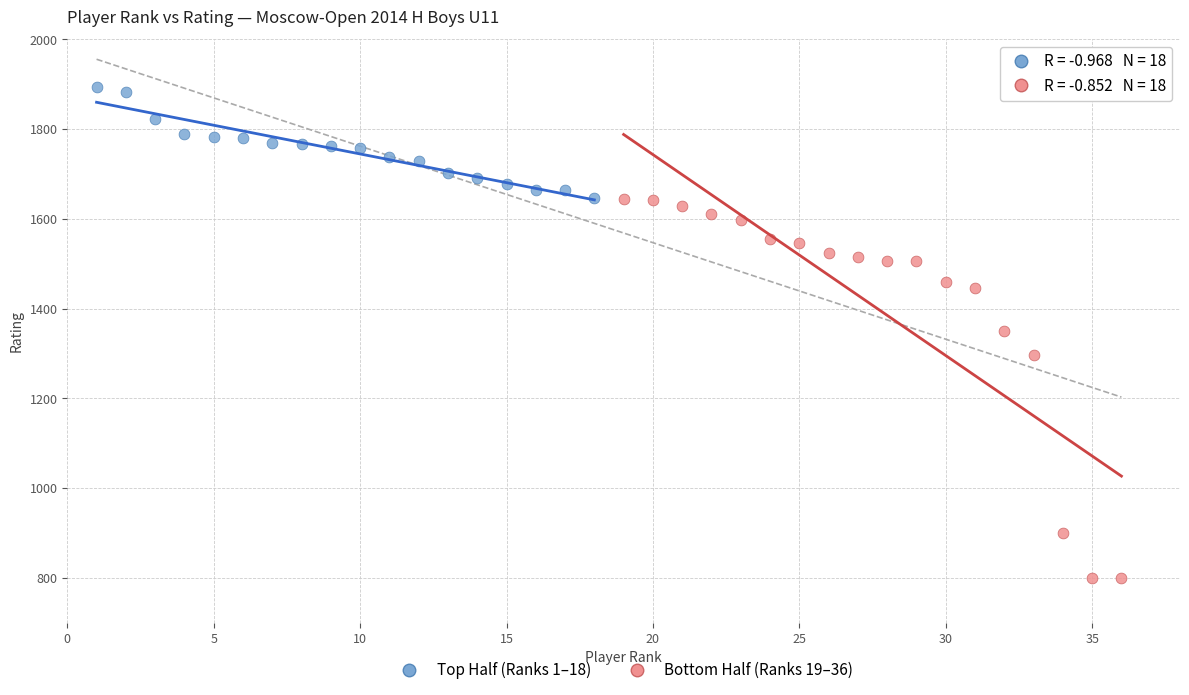

Which series has the widest spread of Y values?

Bottom Half (Ranks 19–36)